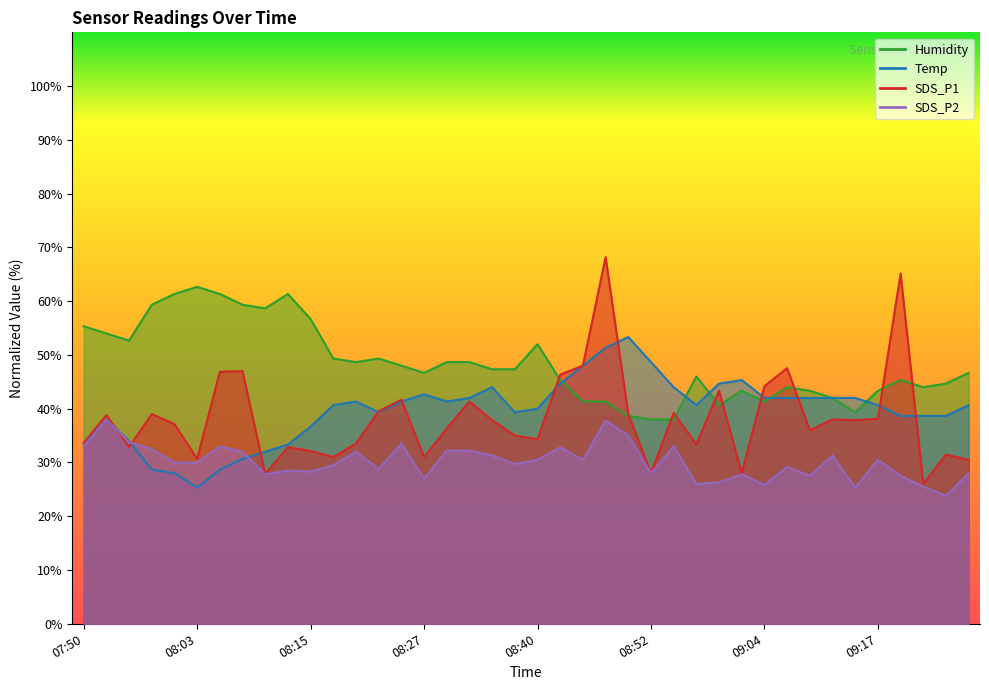

Which category has the highest value across all series?

08:47